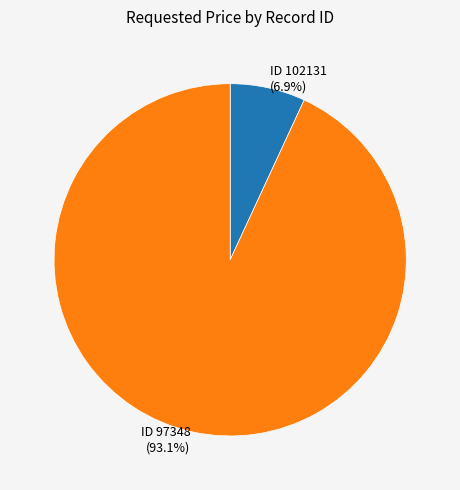

How many slices are in this pie chart?

2